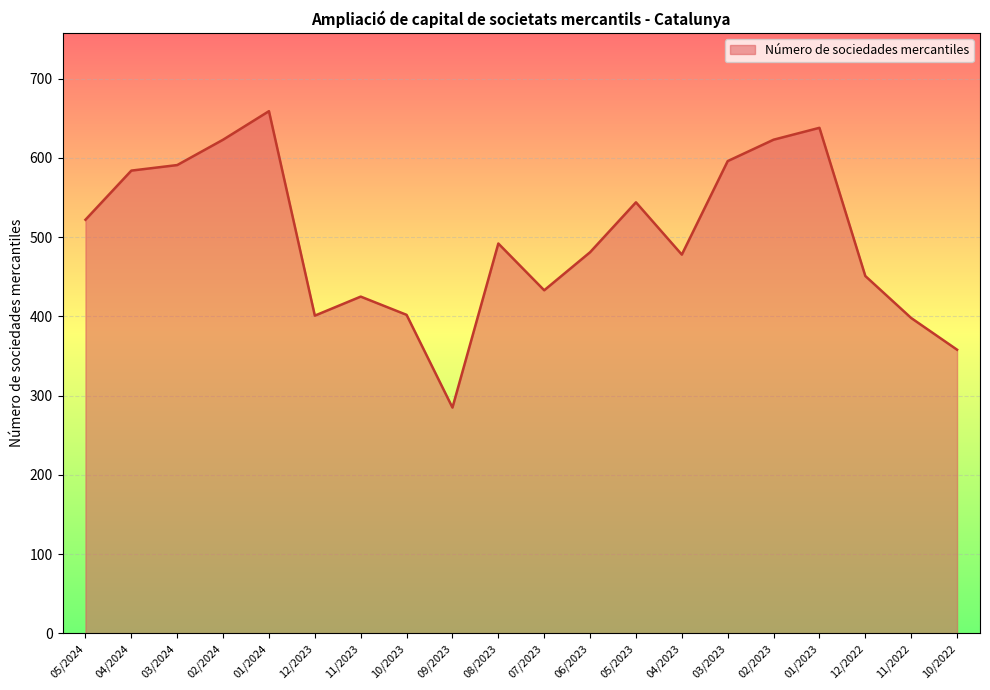

Does the chart have visible grid lines?

Yes